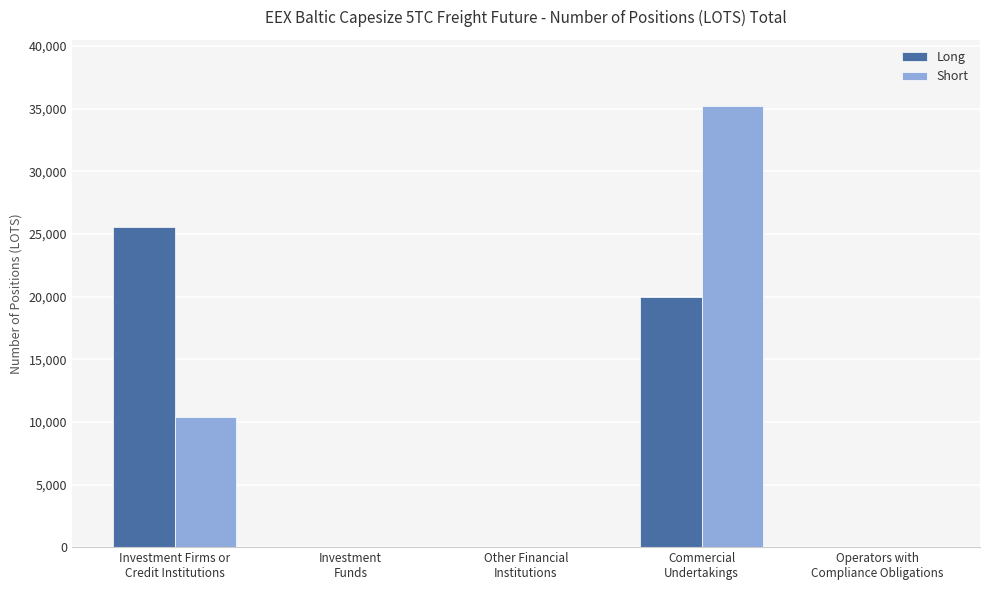

What is the maximum value for Short?

35215.1